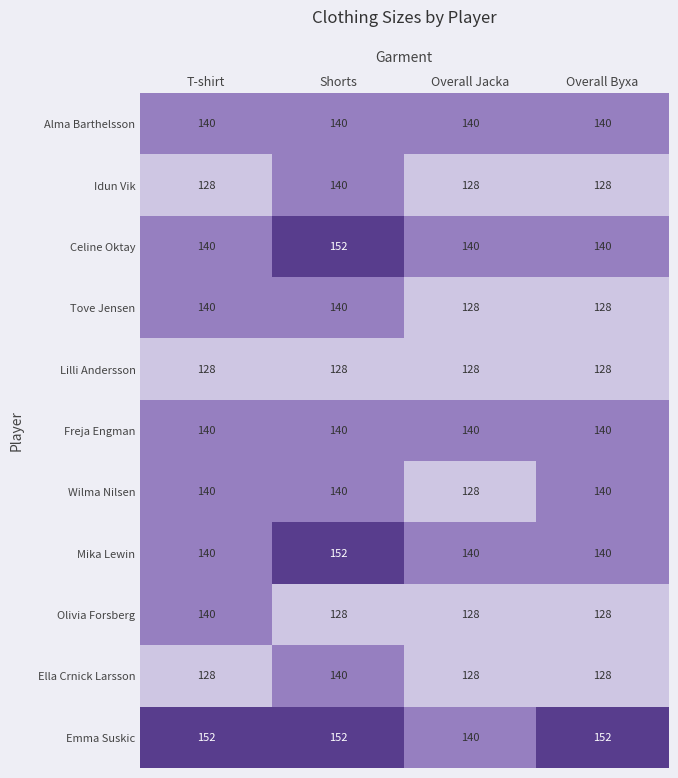

Is it true that Wilma Nilsen equals 219 at Shorts?

False